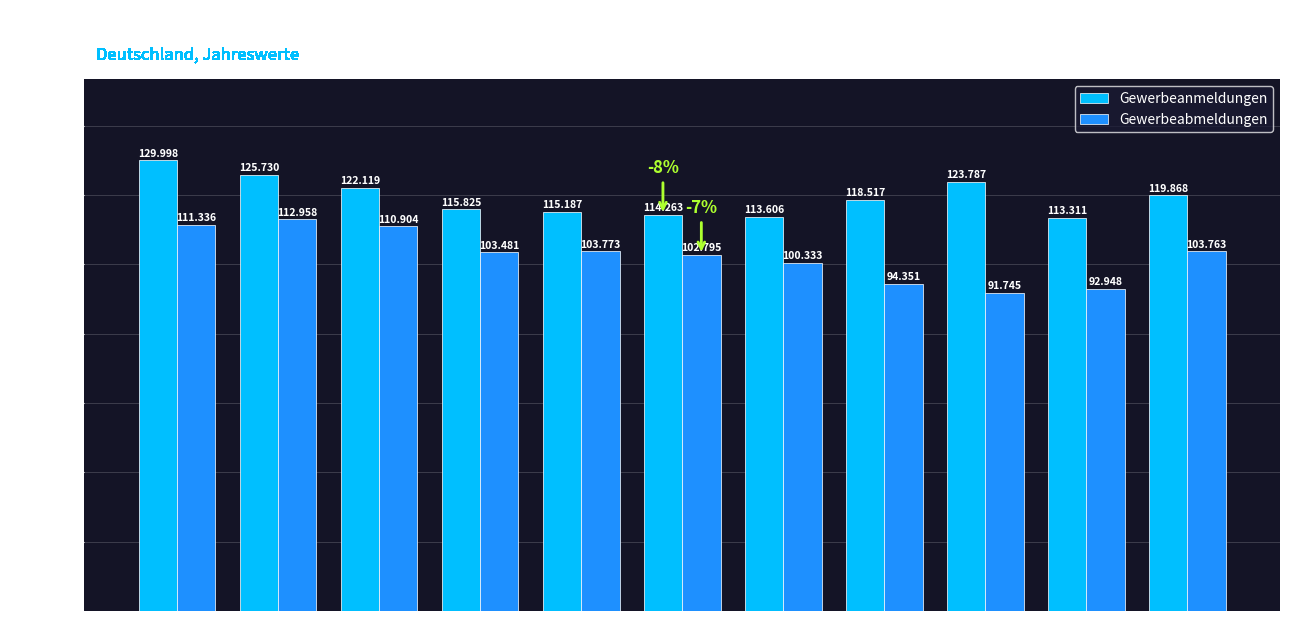

Is it true that Gewerbeanmeldungen equals 71296 at 2020?

False